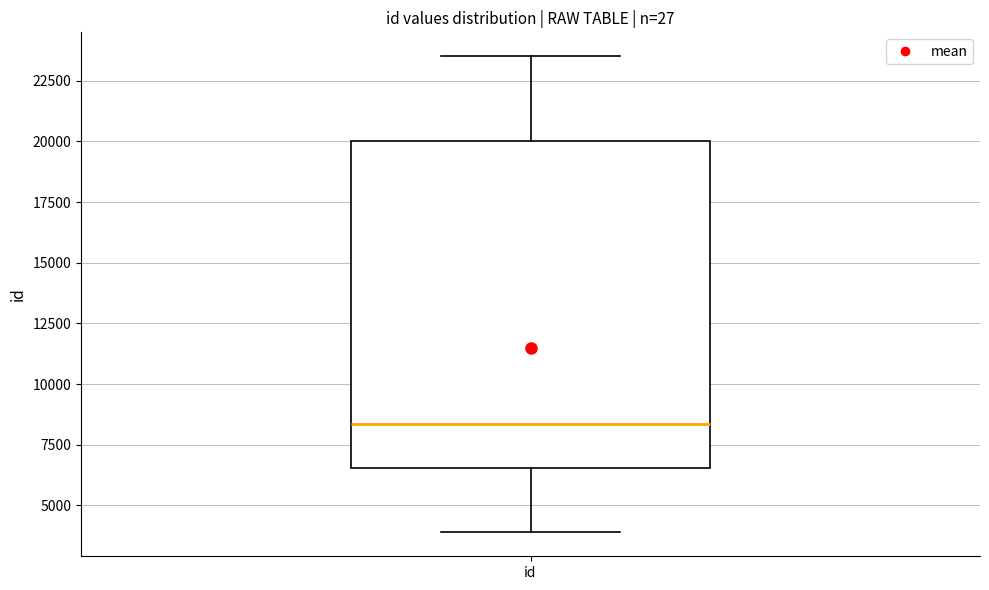

Where does the median line of the box for id sit on the y-axis? The values are not printed on the chart, so give them approximately, as read against the axis.

8500